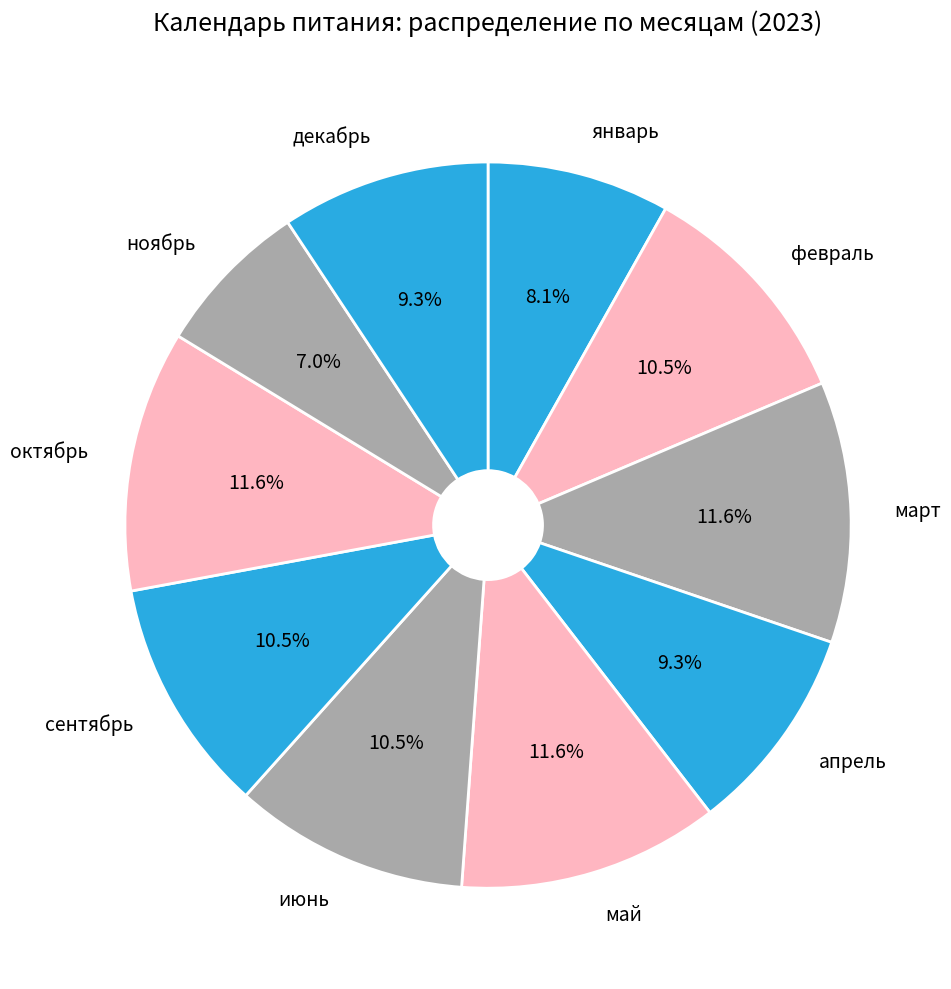

The май slice represents 12% of the pie. True or false?

True